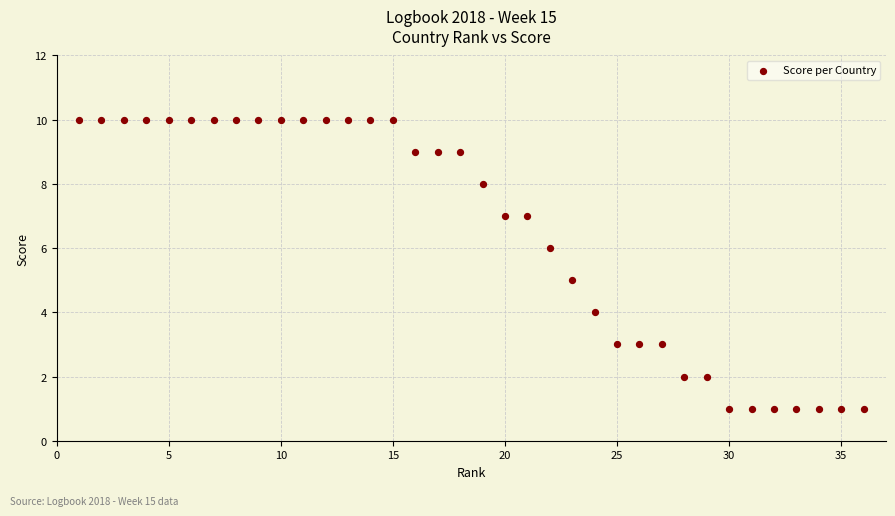

What is the range of X values (max minus min)?

35